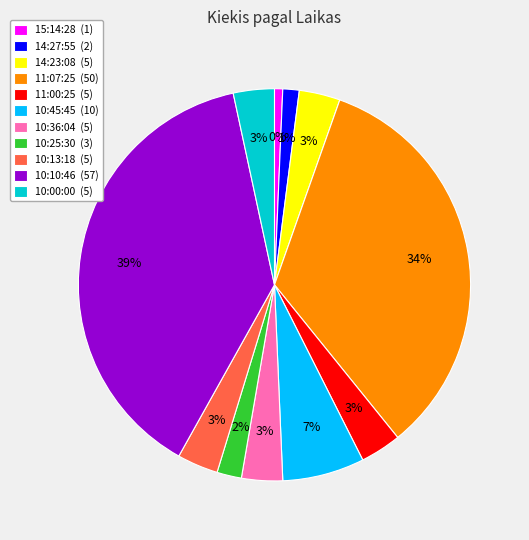

To the nearest percent, what portion does 11:07:25 represent?

34%